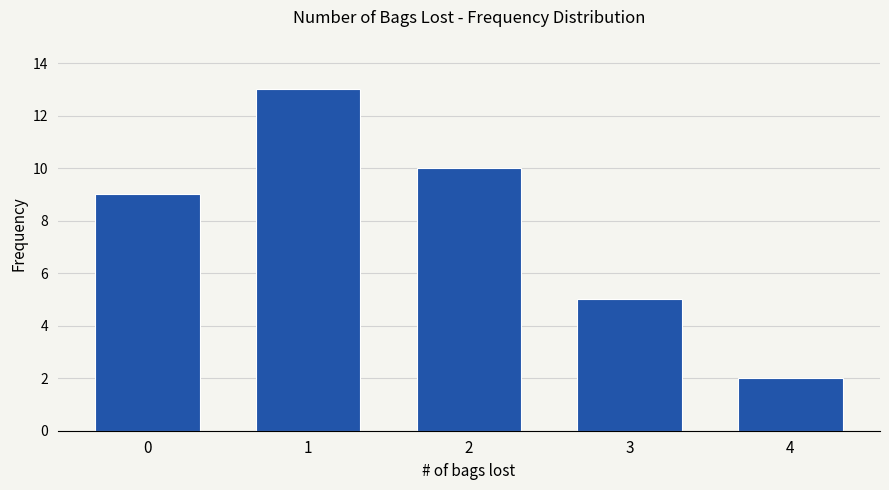

What is the sum of the values at 4 and 1?

15